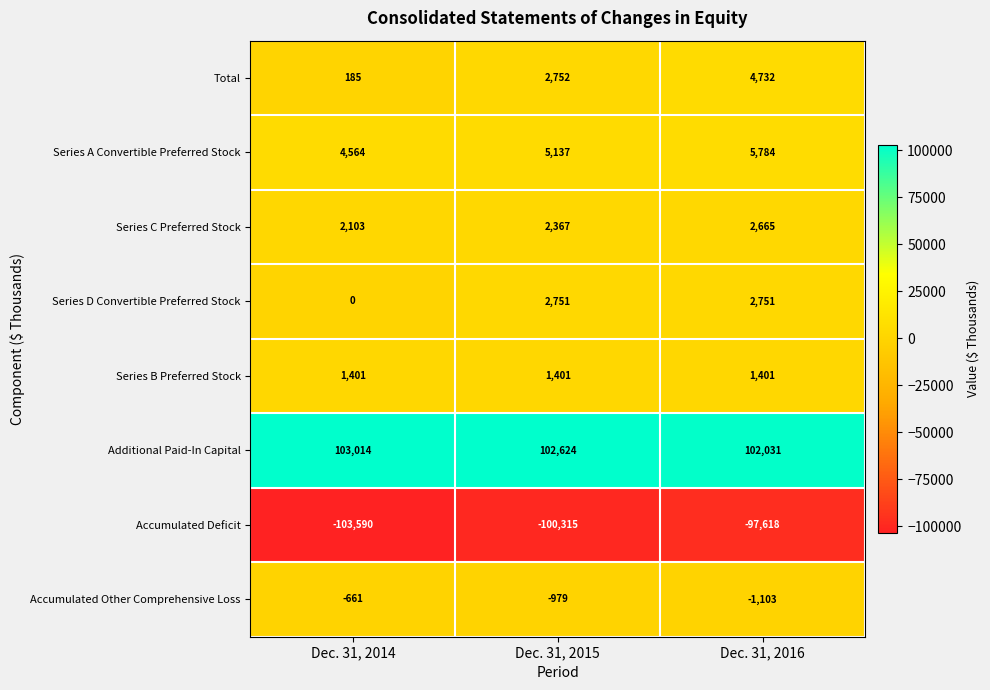

Which series has the widest spread of values?

Accumulated Deficit